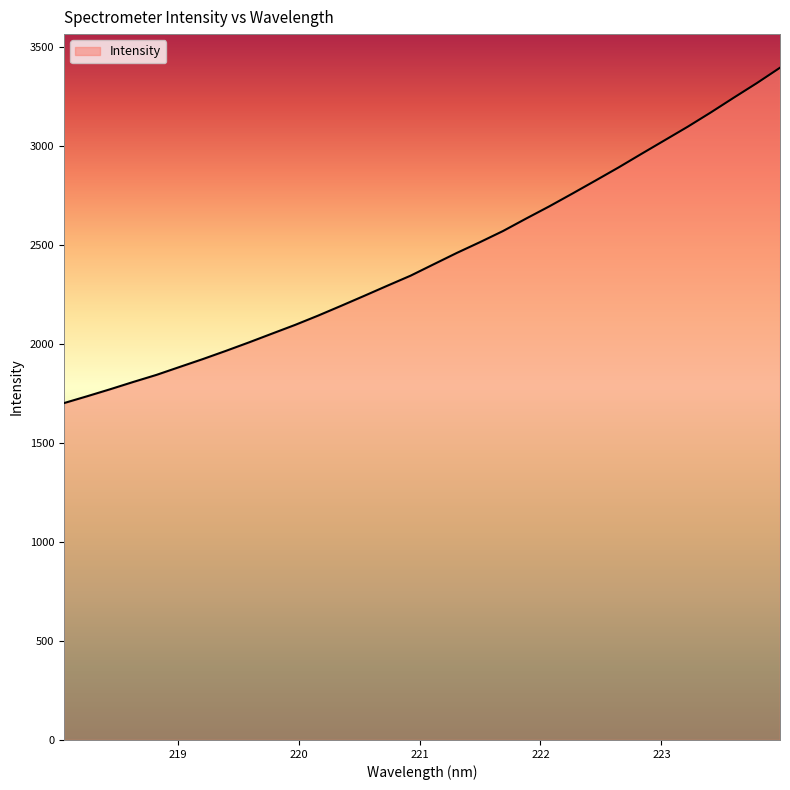

Reading right to left, transcribe all the data shown in this chart.

3397.5	3320.0	3246.3	3171.4	3099.3	3030.8	2962.4	2893.2	2826.8	2761.1	2696.6	2635.1	2572.2	2515.8	2461.5	2404.3	2346.6	2296.2	2245.0	2194.5	2144.9	2097.7	2053.6	2009.1	1966.2	1924.6	1884.9	1845.0	1809.4	1772.5	1737.0	1702.4